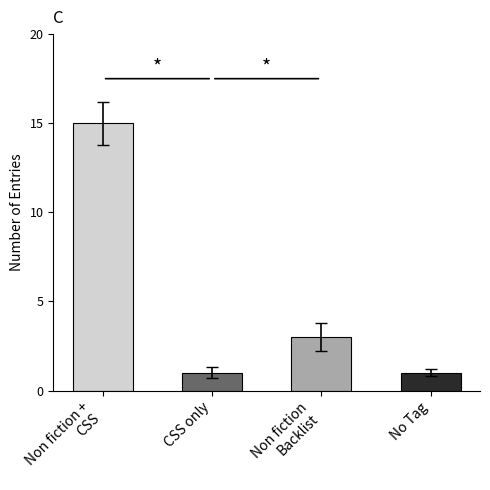

Reading left to right, transcribe all the data shown in this chart.

Non fiction +
CSS=15	CSS only=1	Non fiction
Backlist=3	No Tag=1